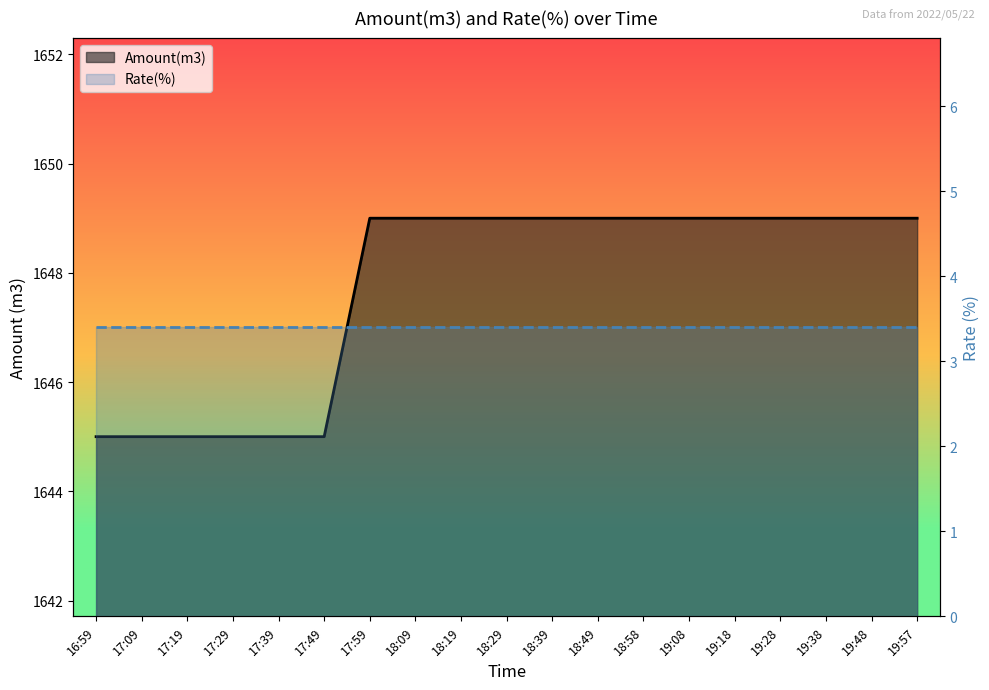

What is the value of the 9th point from the left?

1649